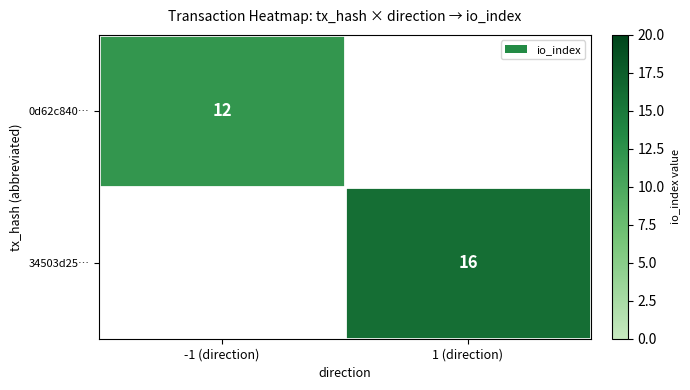

The value of 0d62c840… at -1 (direction) is 4. True or false?

False